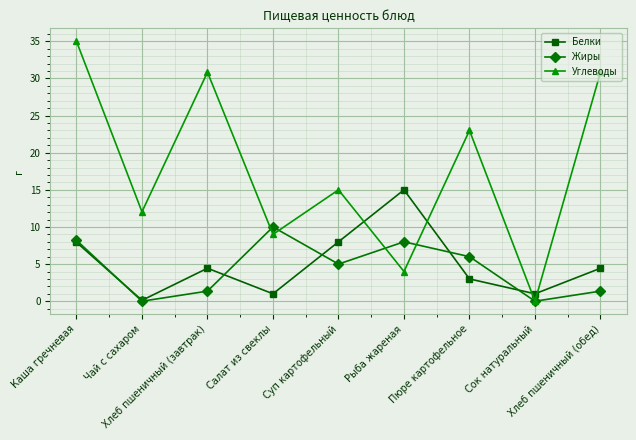

How many lines are shown in the chart?

3